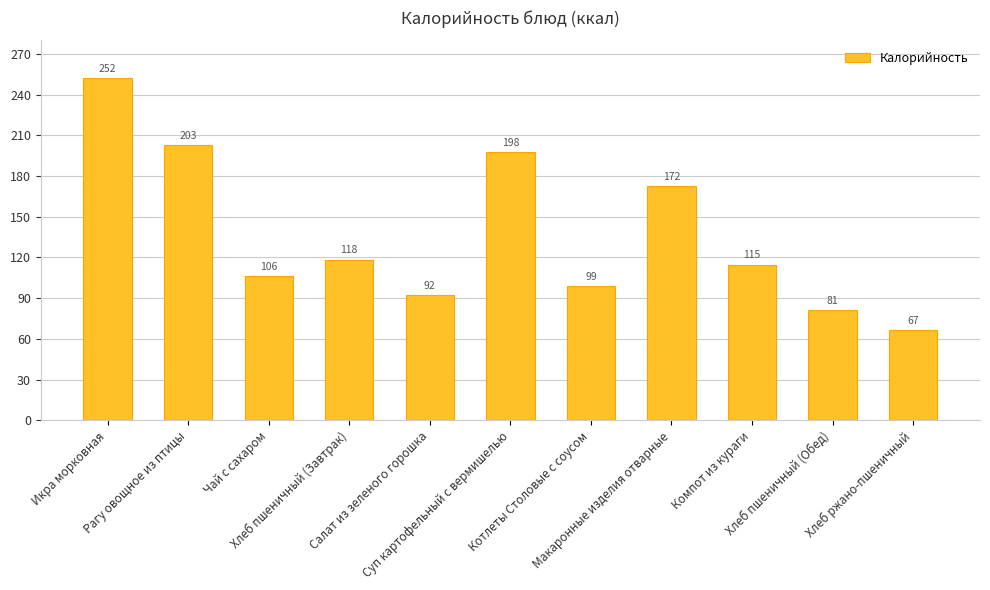

Between Хлеб ржано-пшеничный and Хлеб пшеничный (Обед), which is larger?

Хлеб пшеничный (Обед)